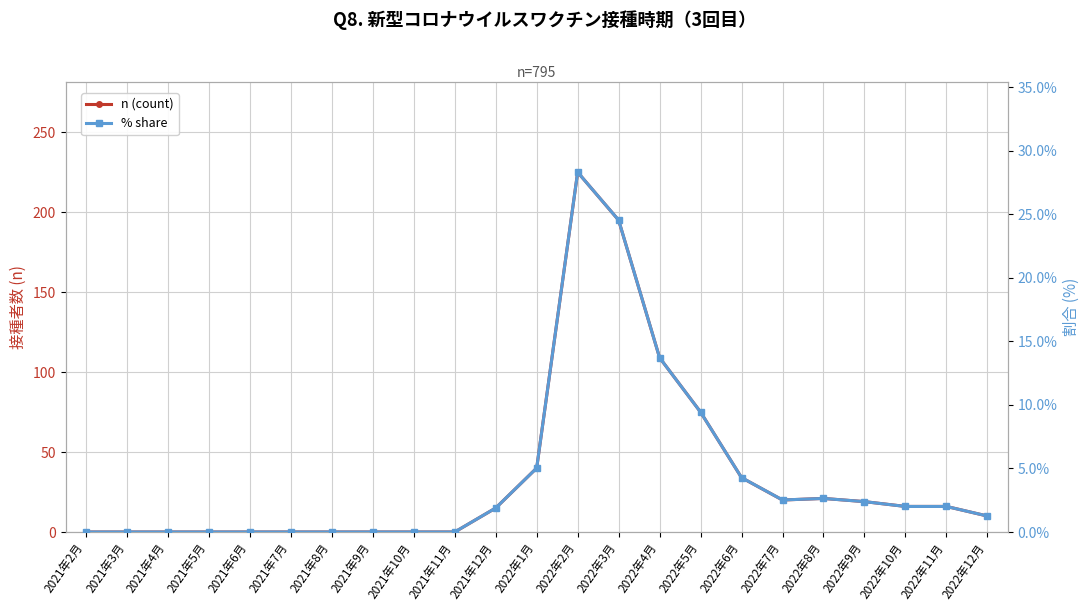

True or false: n (count) has a value of 10.7 at 2022年11月.

False